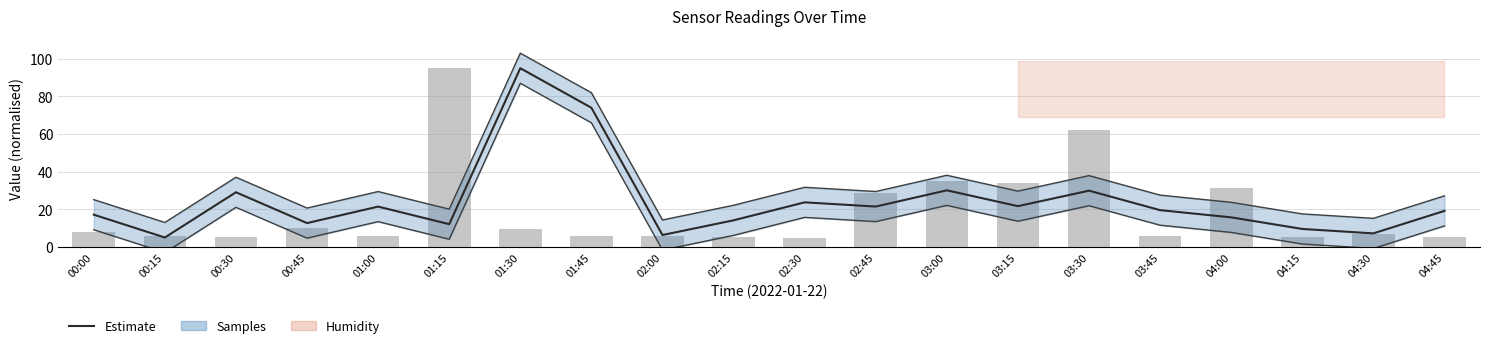

At how many categories does at least one series exceed 73?

3